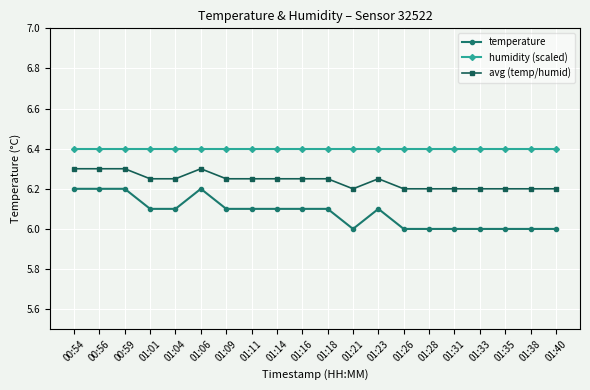

True or false: humidity (scaled) and temperature cross at least once.

False